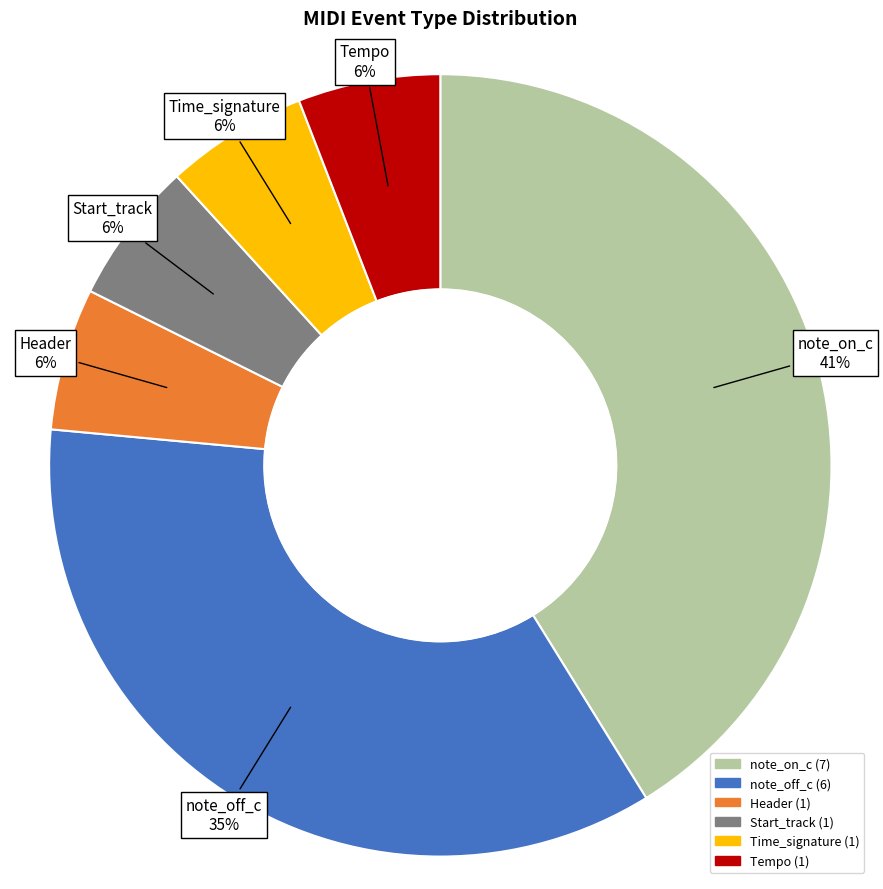

Which category has the biggest portion of the pie?

note_on_c